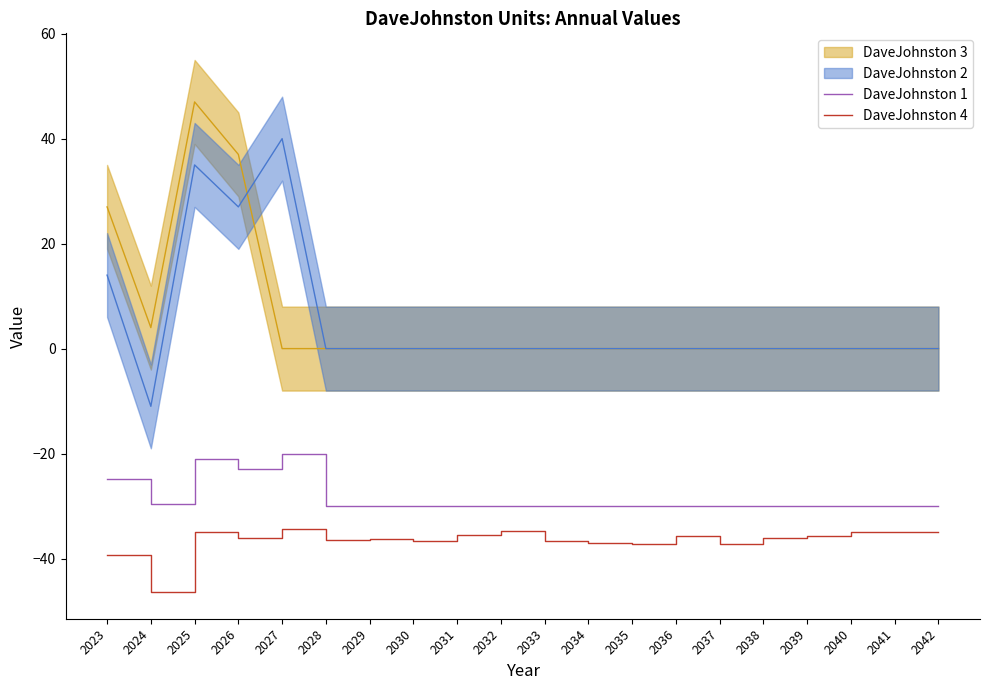

At which category does DaveJohnston 1 reach its first local valley?

2024